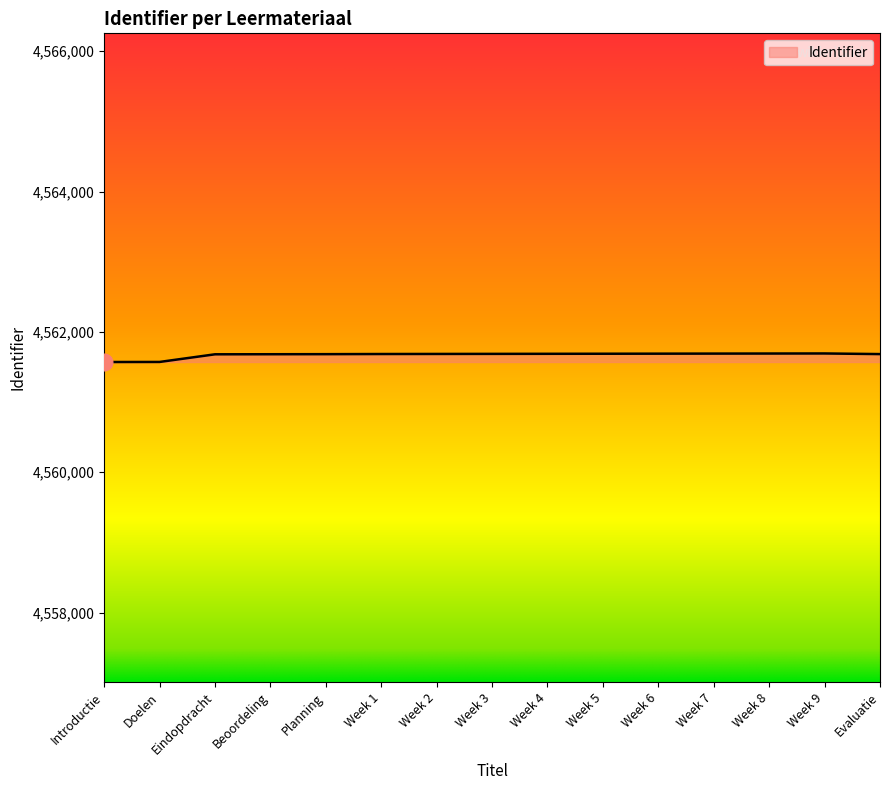

True or false: the data shows 7299200 at Evaluatie.

False